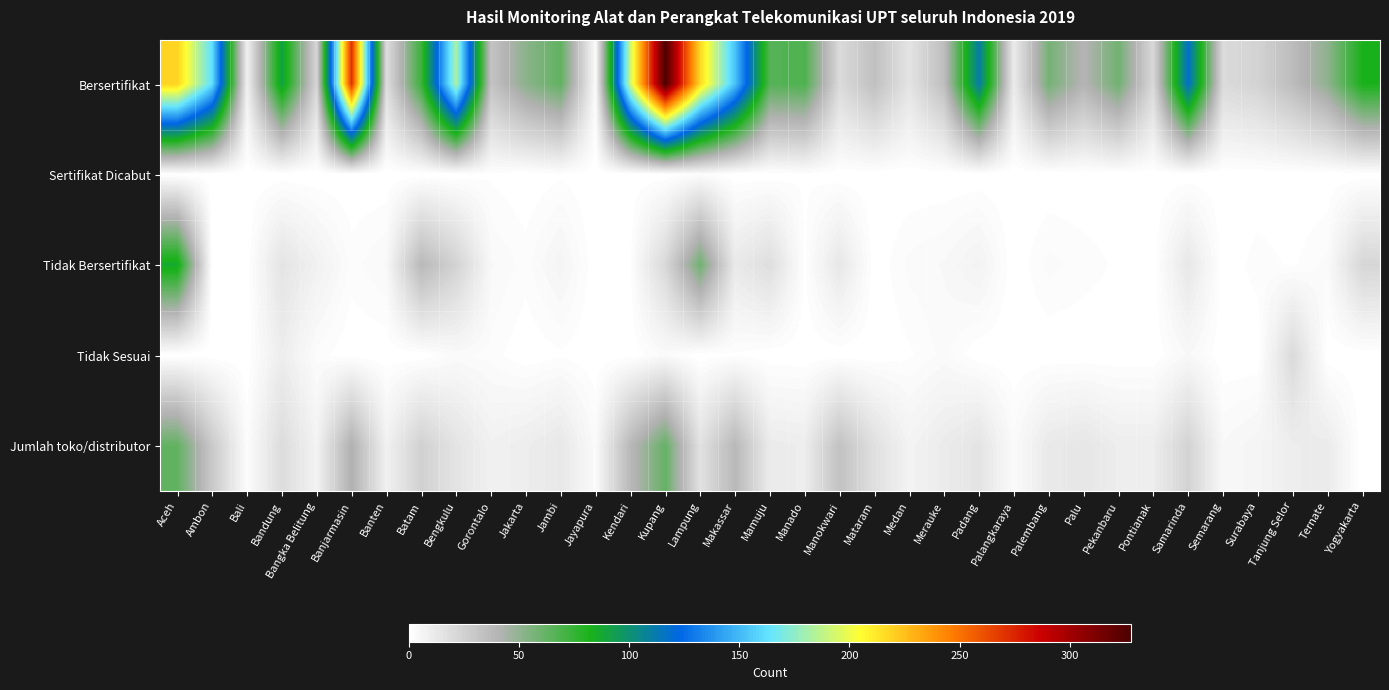

Which has a higher value, Jambi or Jayapura?

Jambi